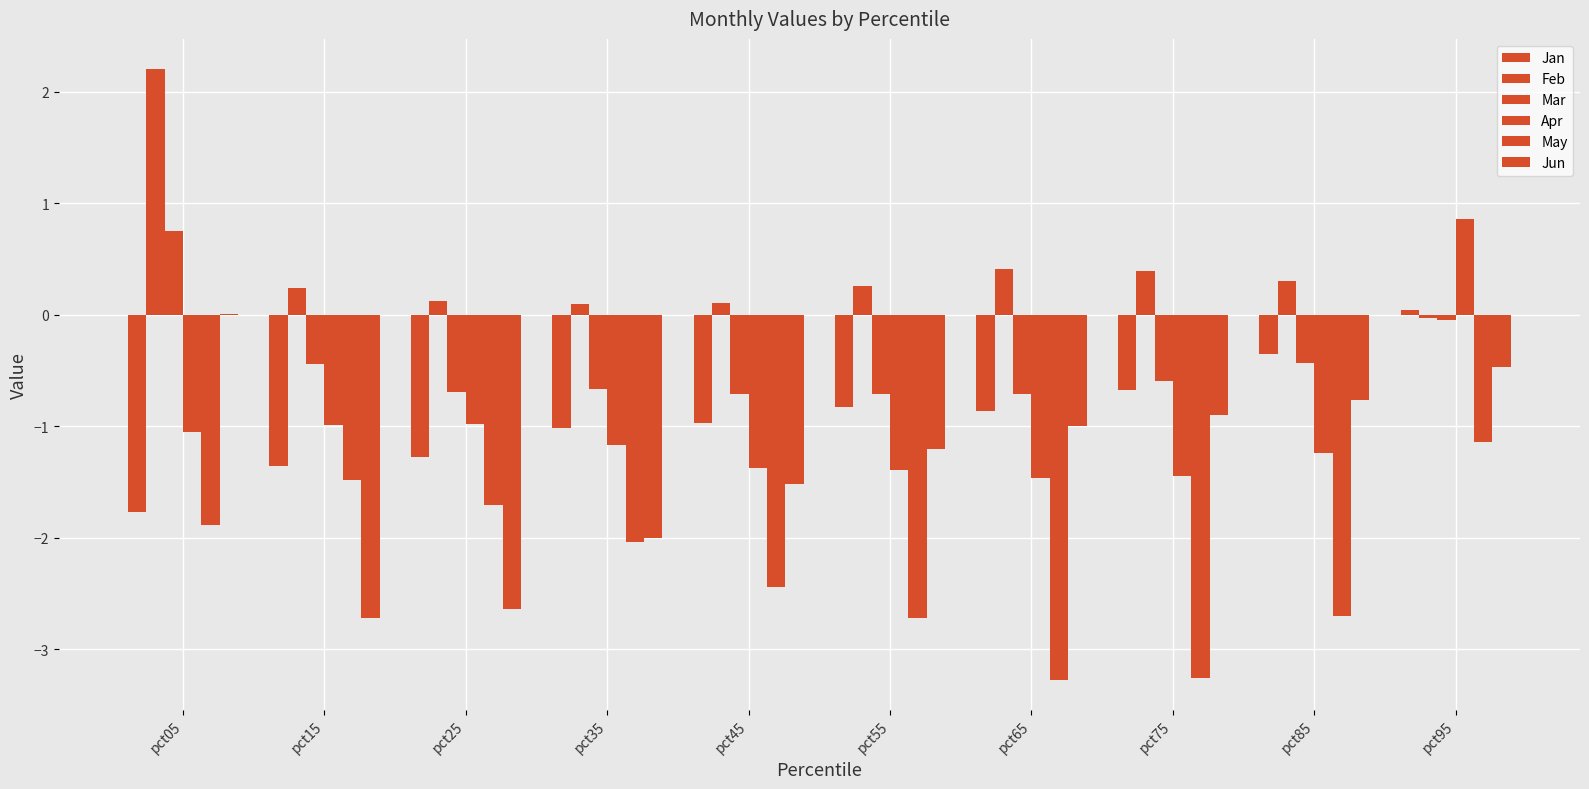

Rank the series at pct85 from highest to lowest value.

Feb, Jan, Mar, Jun, Apr, May